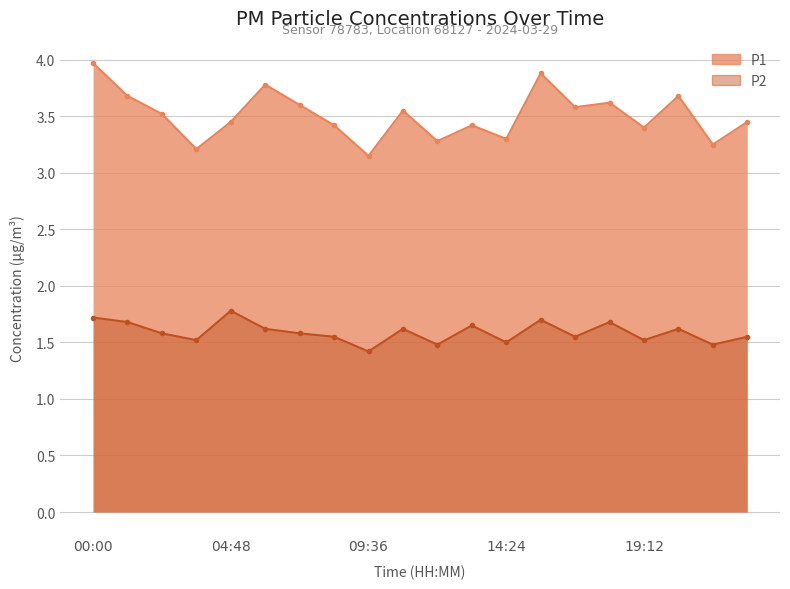

Reading left to right, list all the values displayed in this chart.

P1: 4.0	3.7	3.5	3.2	3.5	3.8	3.6	3.4	3.1	3.5	3.3	3.4	3.3	3.9	3.6	3.6	3.4	3.7	3.2	3.5
P2: 1.7	1.7	1.6	1.5	1.8	1.6	1.6	1.6	1.4	1.6	1.5	1.6	1.5	1.7	1.6	1.7	1.5	1.6	1.5	1.6